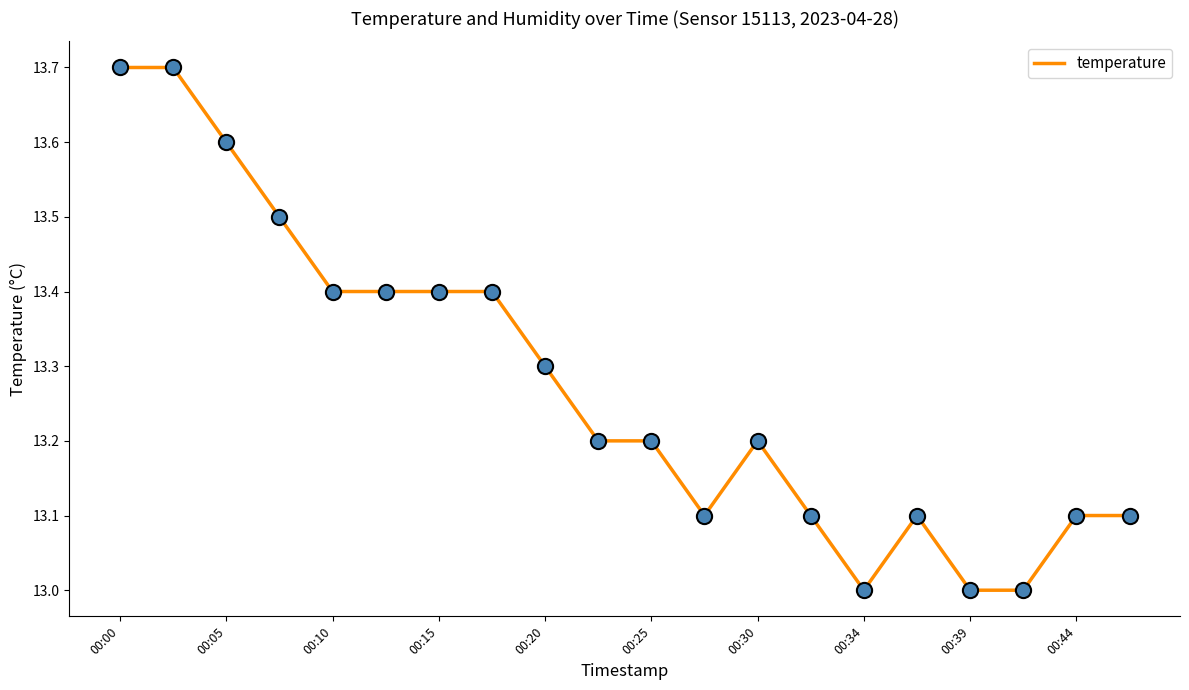

What is the maximum value shown in the chart?

13.7